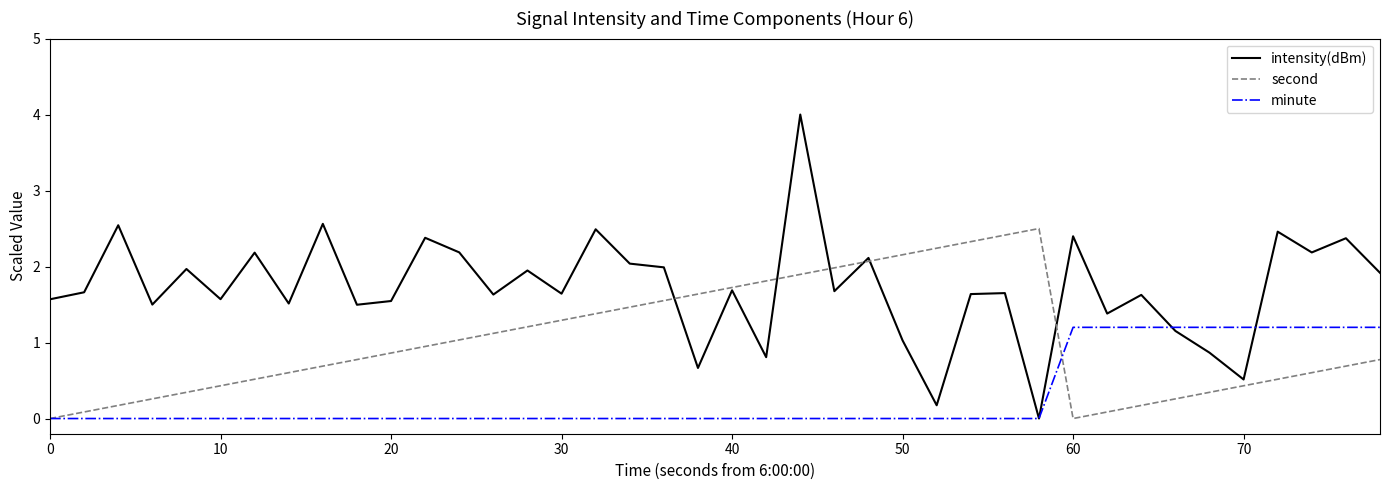

List the series in order of their peak value, highest first.

intensity(dBm), second, minute